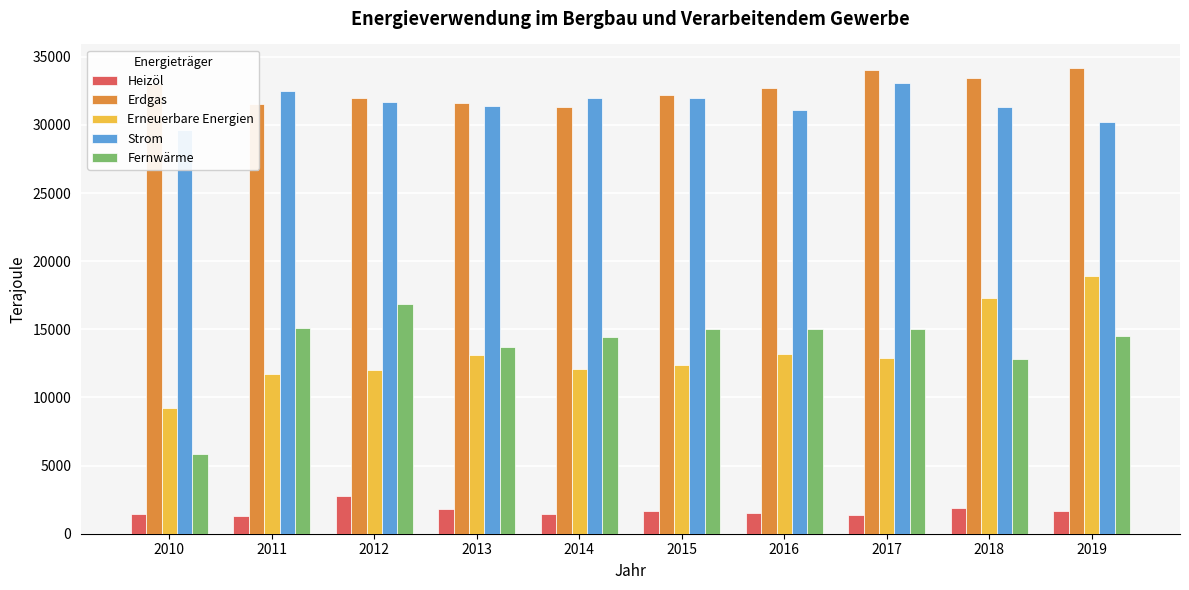

Which series changed the most between 2012 and 2018?

Erneuerbare Energien